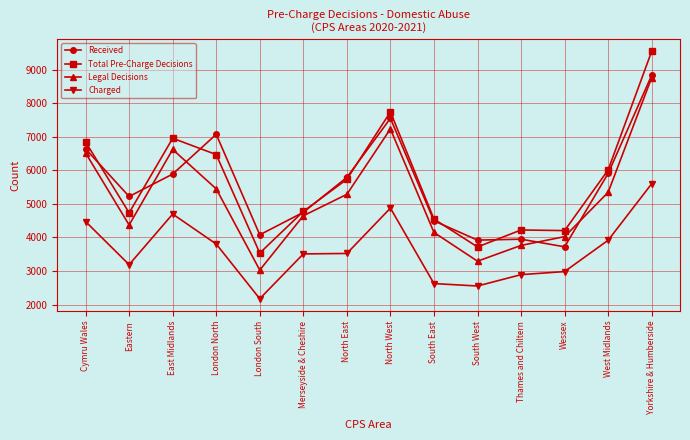

Is it true that Charged equals 5666 at North East?

False